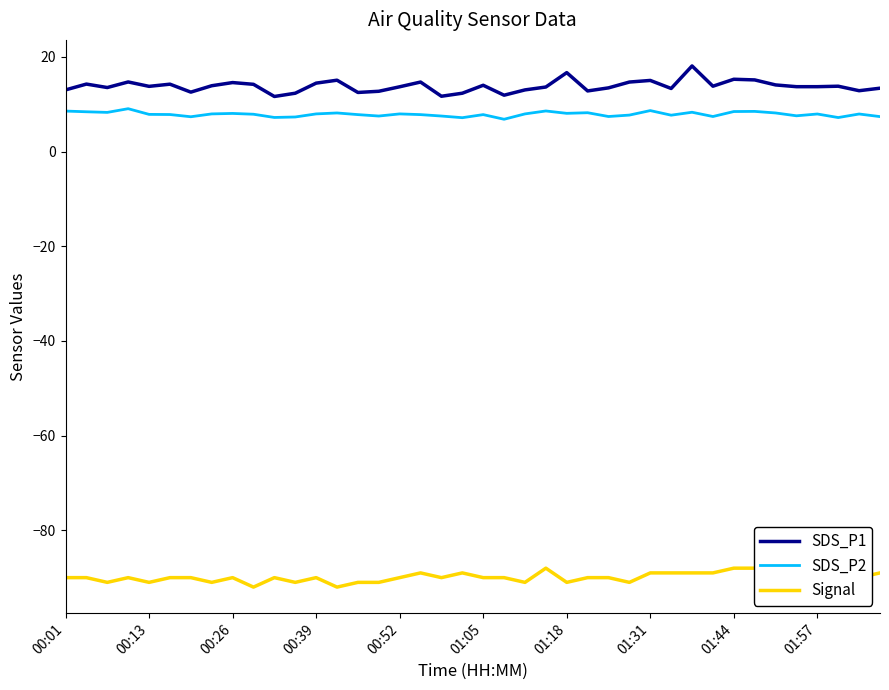

What is the sum of all SDS_P2 values?

315.1